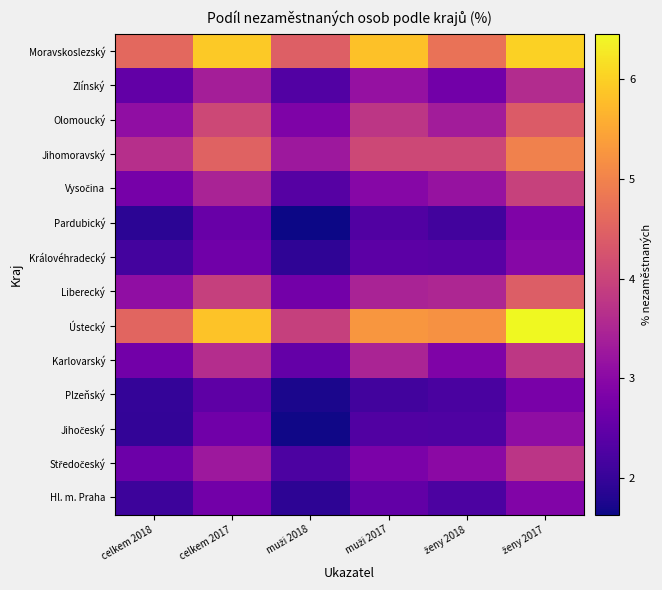

What is the spread (max minus min) of values at muži 2017?

3.7